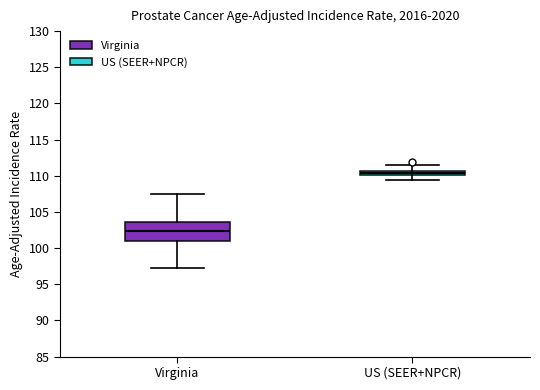

Which box is the tallest, from its lower edge to its upper edge?

Virginia